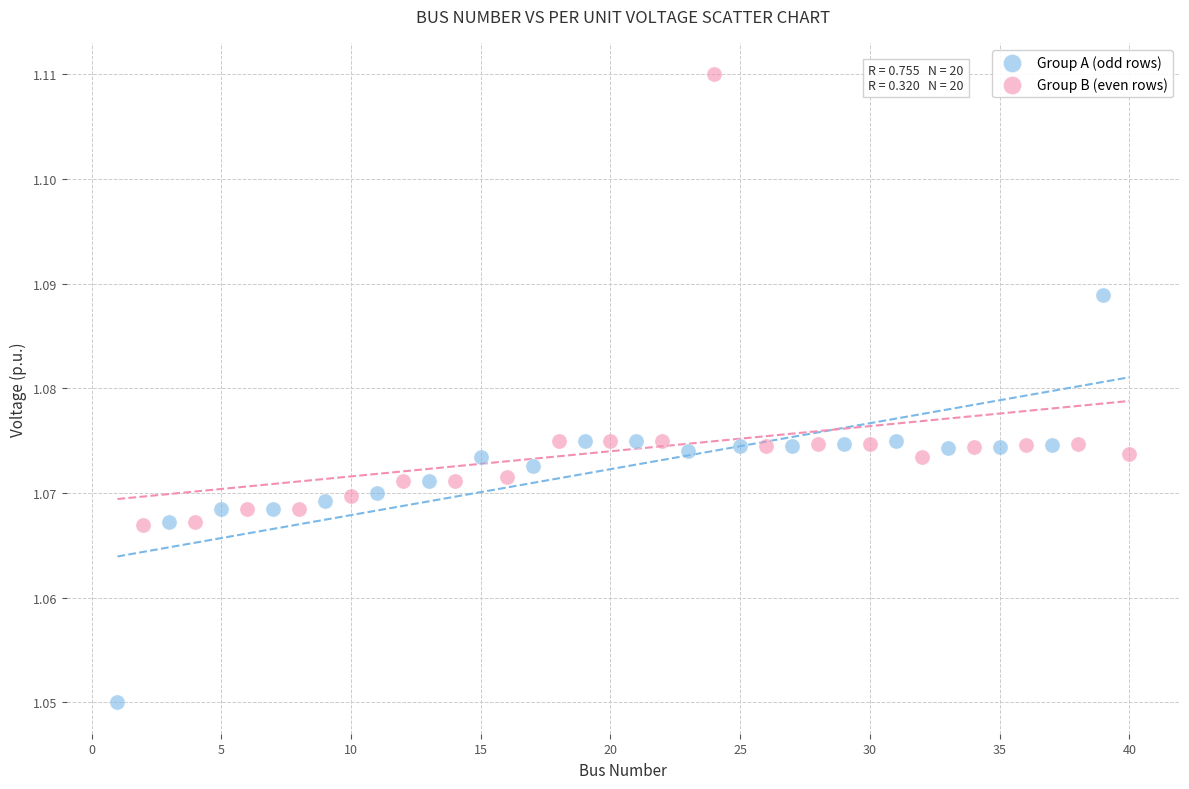

Which series reaches the maximum Y coordinate?

Group B (even rows)